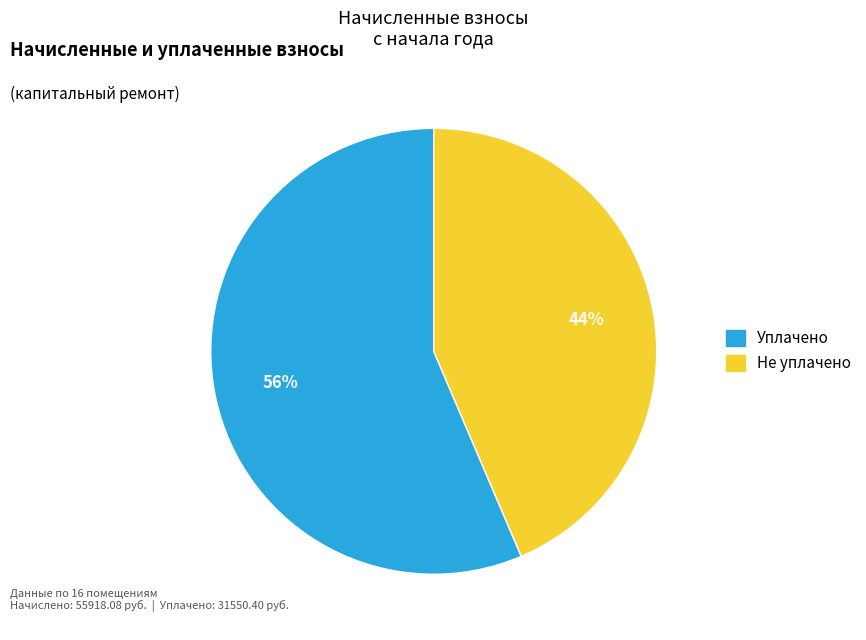

Approximately how many times larger is the value at Не уплачено compared to Уплачено?

0.8